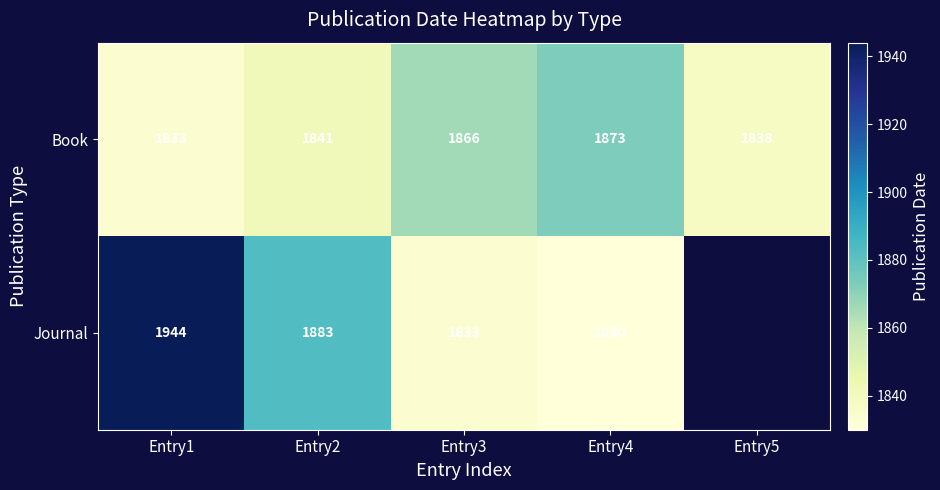

What is the sum of the Journal values at Entry1 and Entry3?

3777